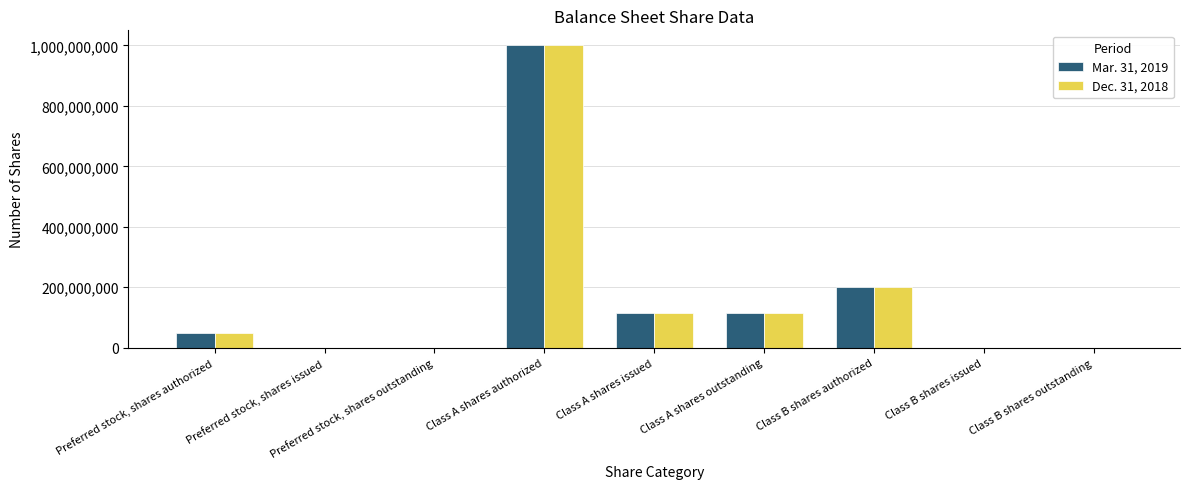

The value of Dec. 31, 2018 at Class A shares outstanding is 165872425. True or false?

False